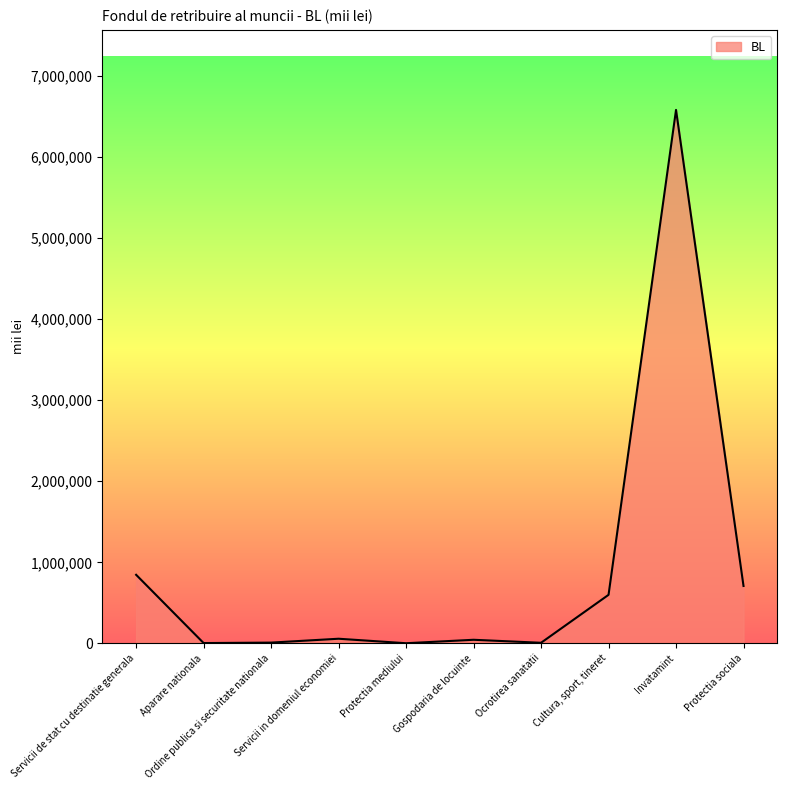

Where is the data nearest to the value 3291925?

Servicii de stat cu destinatie generala